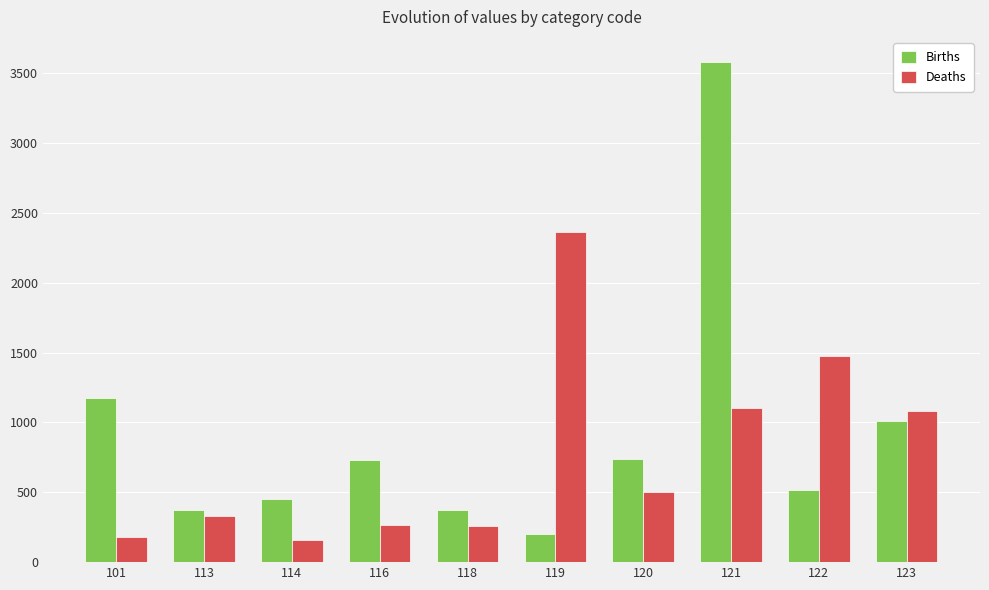

What is the lowest value of the Deaths series?

162